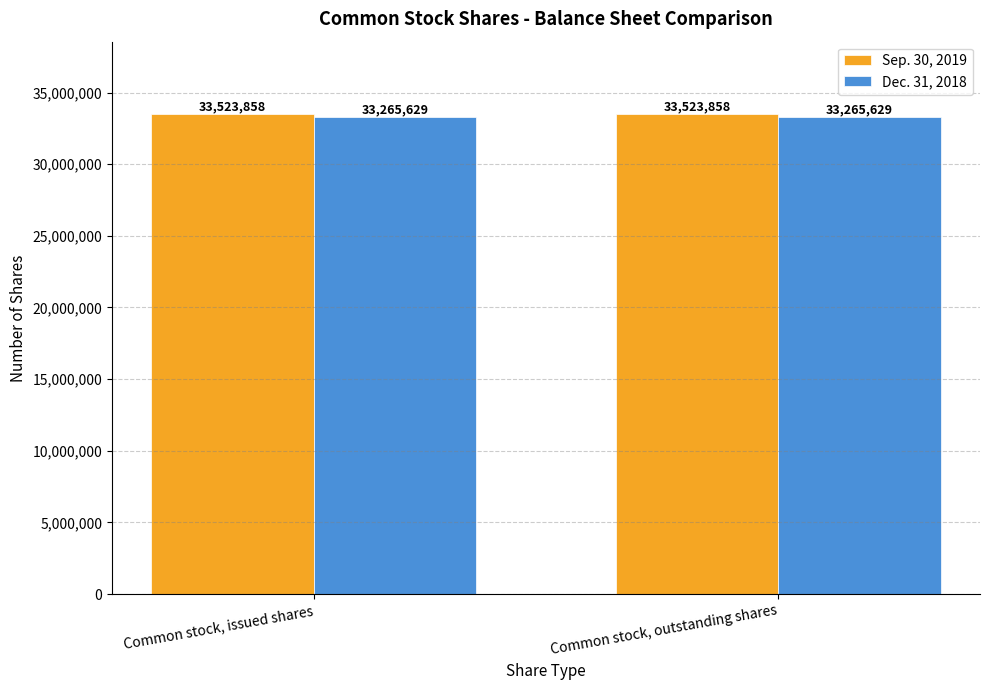

List the series in order of their overall mean, lowest first.

Dec. 31, 2018, Sep. 30, 2019